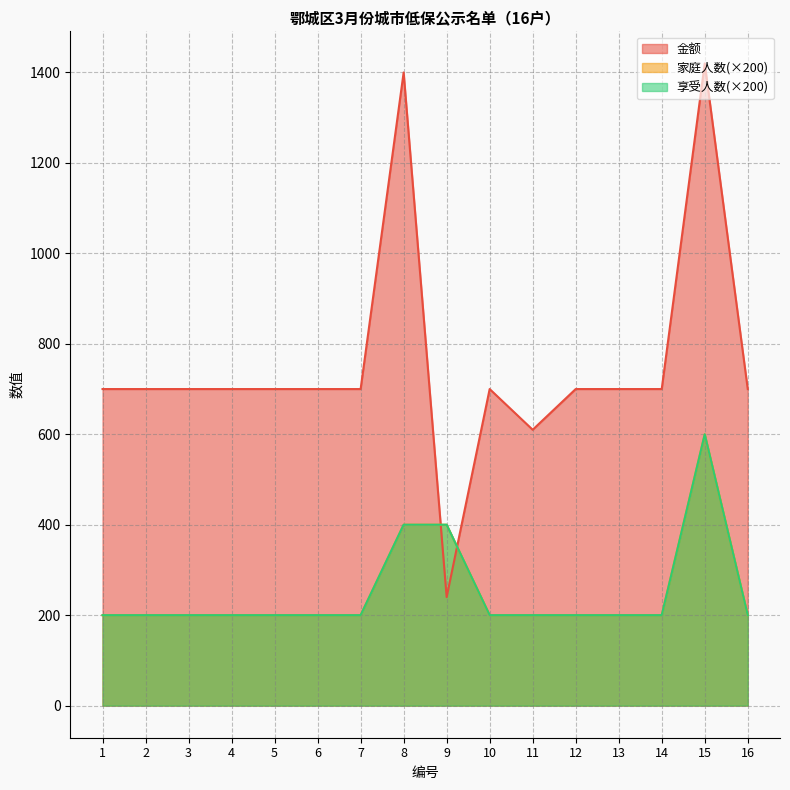

What is the value of the 金额 point at the 11th from the left?

610